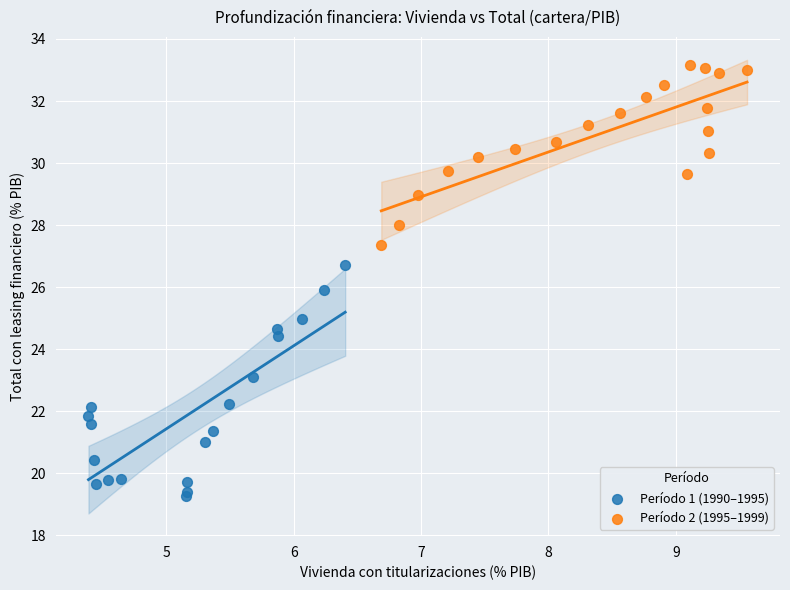

Which series contains the lowest Y value?

Período 1 (1990–1995)